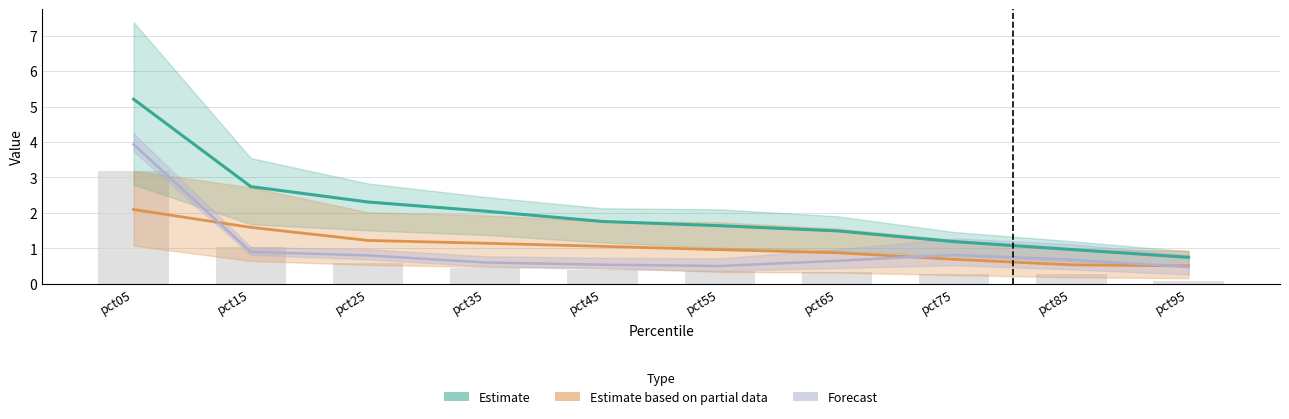

What is the difference between the maximum and minimum values?

3.1